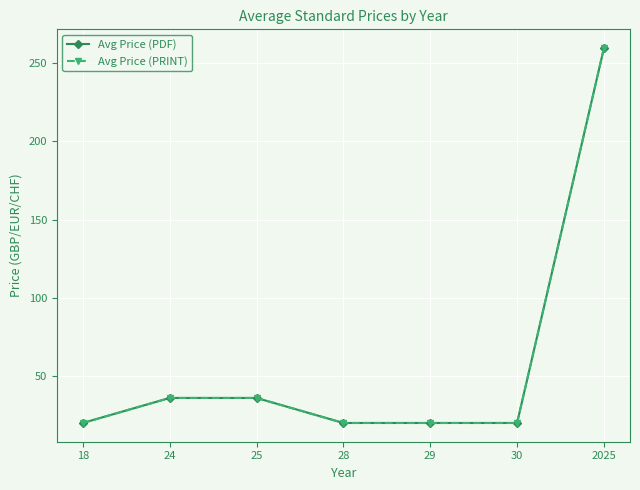

Does the chart have visible grid lines?

Yes